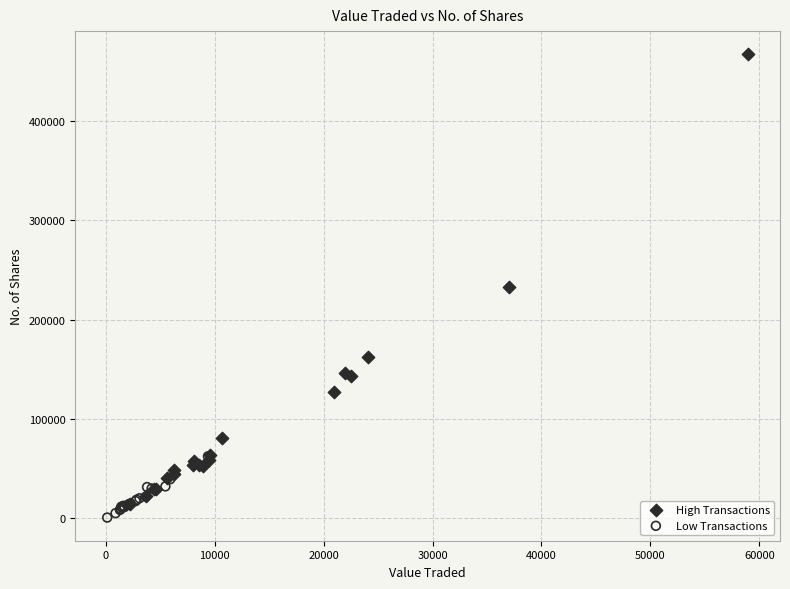

Which series reaches the maximum Y coordinate?

High Transactions